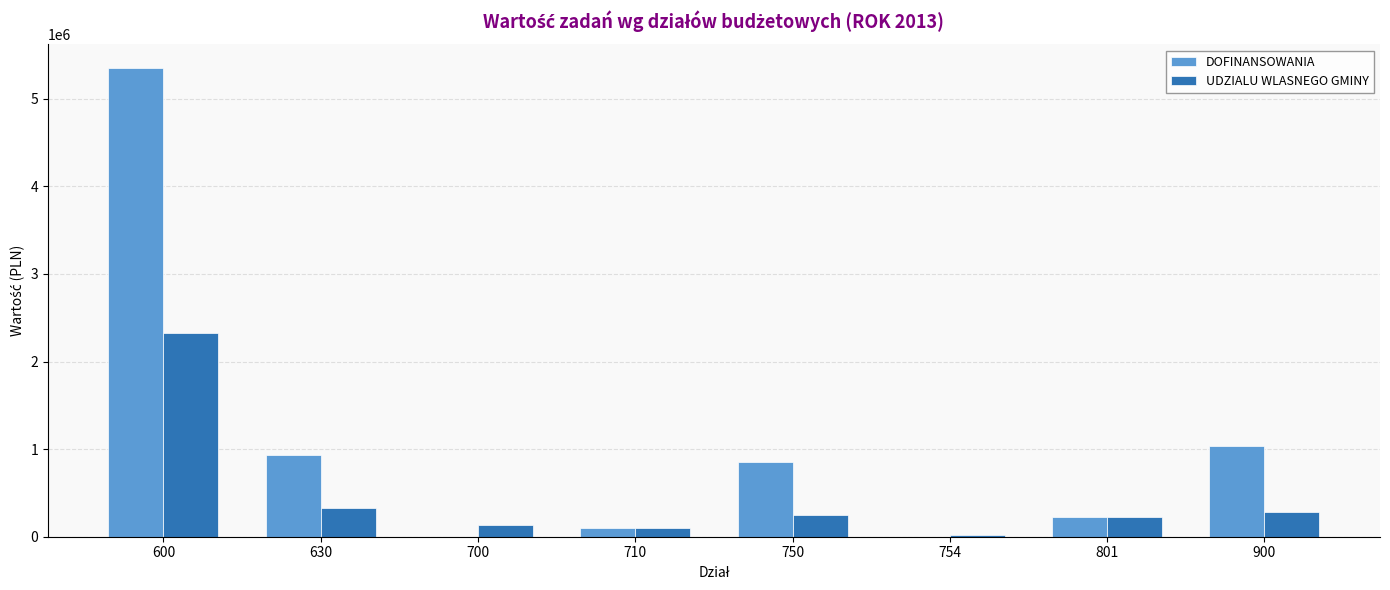

What is the total value across all series at 900?

1314775.8